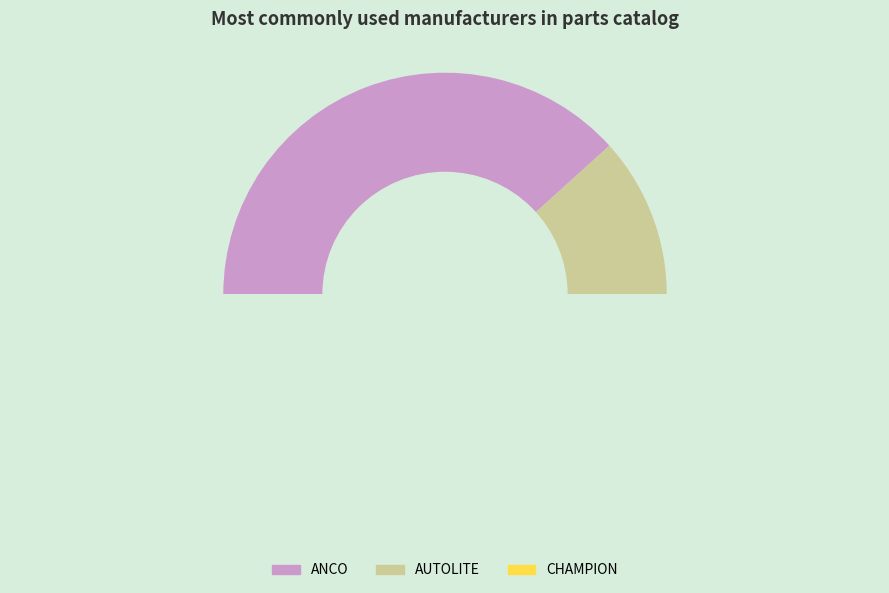

Is FEL-PRO the majority of the pie?

No